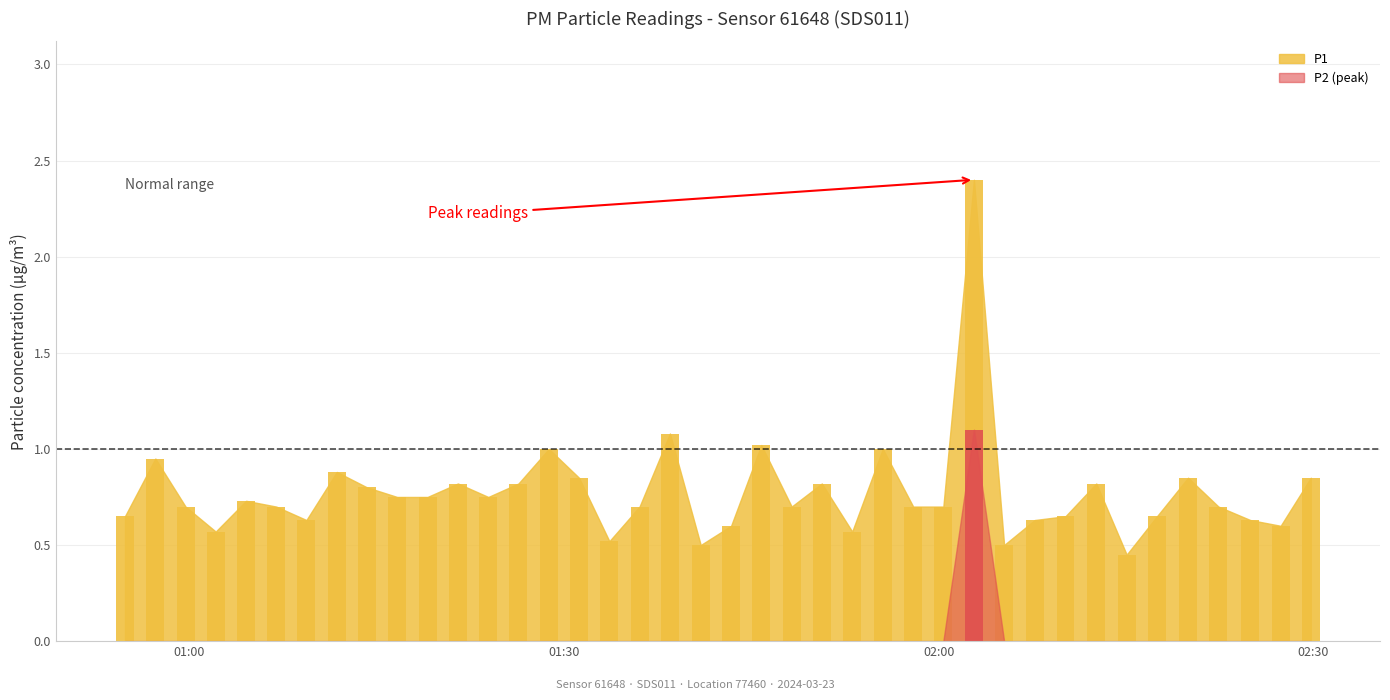

How many bars are there in total?

40